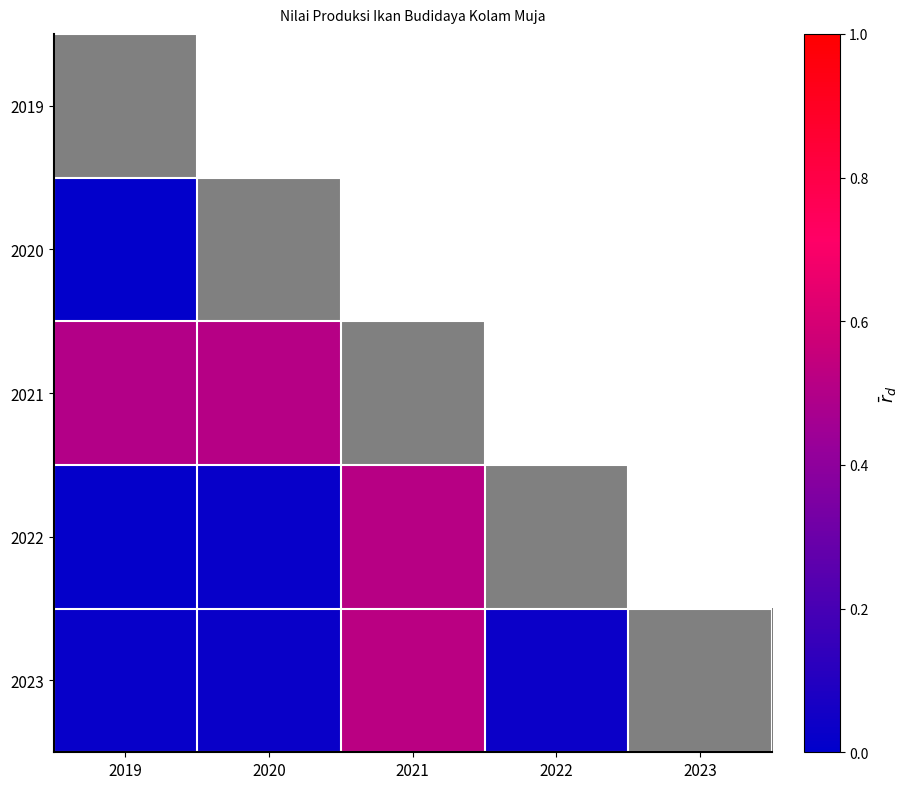

List the labels in order of value, largest first.

2021, 2023, 2022, 2020, 2019